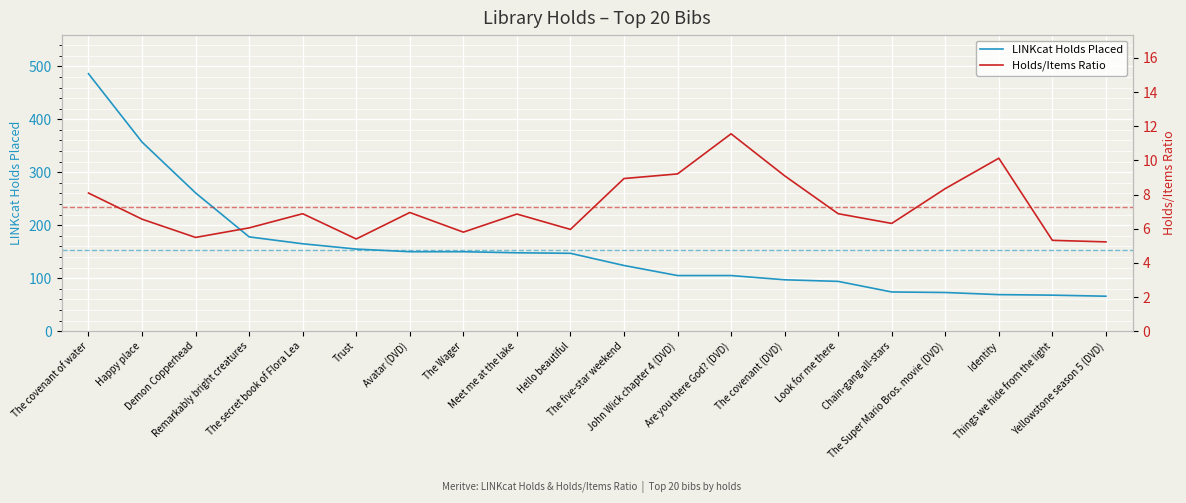

How many data points in LINKcat Holds Placed are above 147?

9